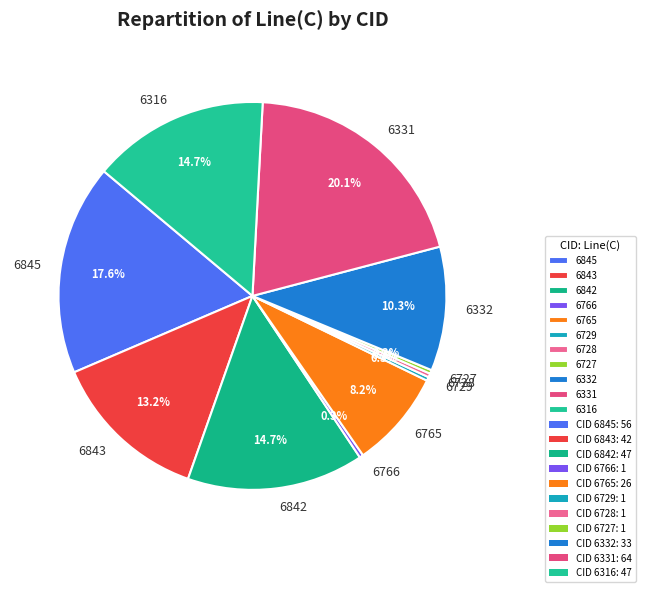

What is the largest slice in the pie chart?

6331